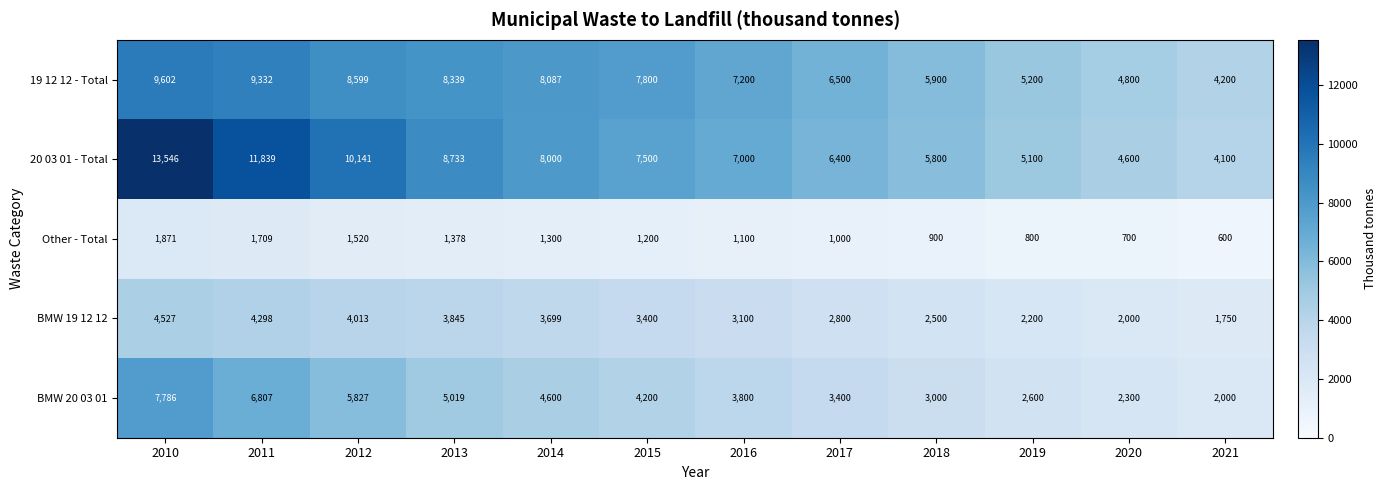

True or false: 19 12 12 - Total has a value of 5342 at 2014.

False